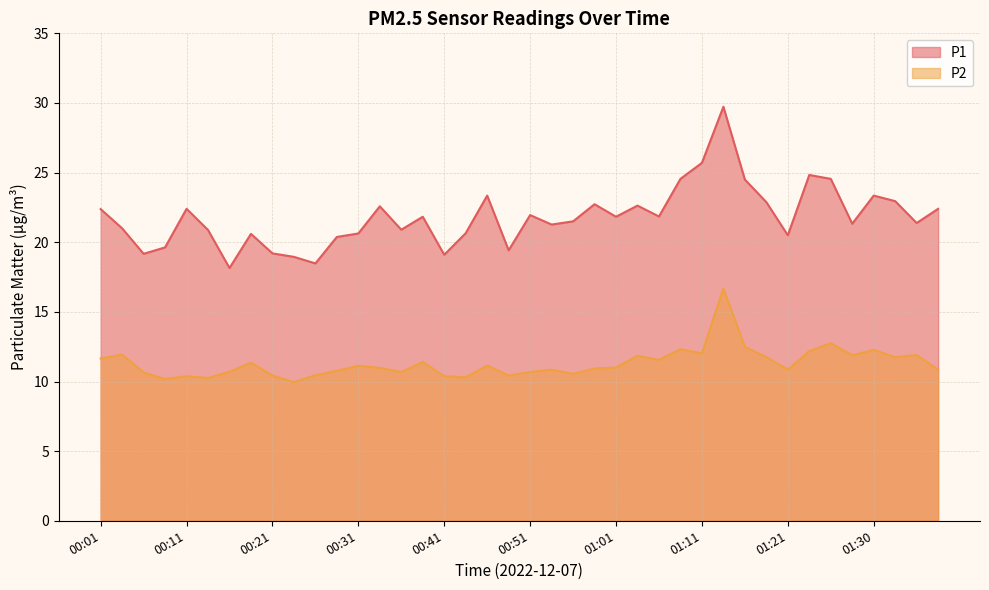

At which category does P2 reach its first local valley?

00:09